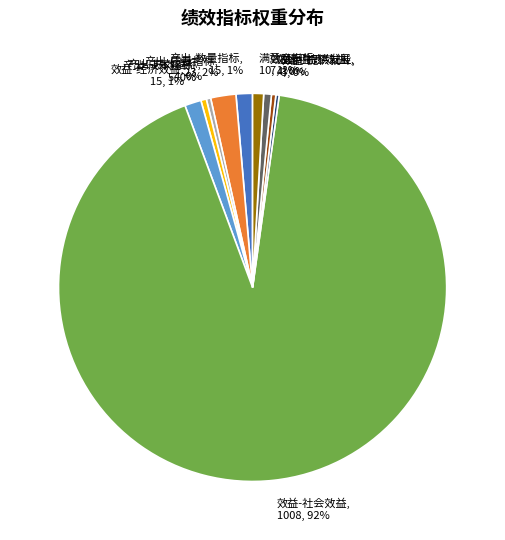

To the nearest percent, what is the average slice percentage?

10%